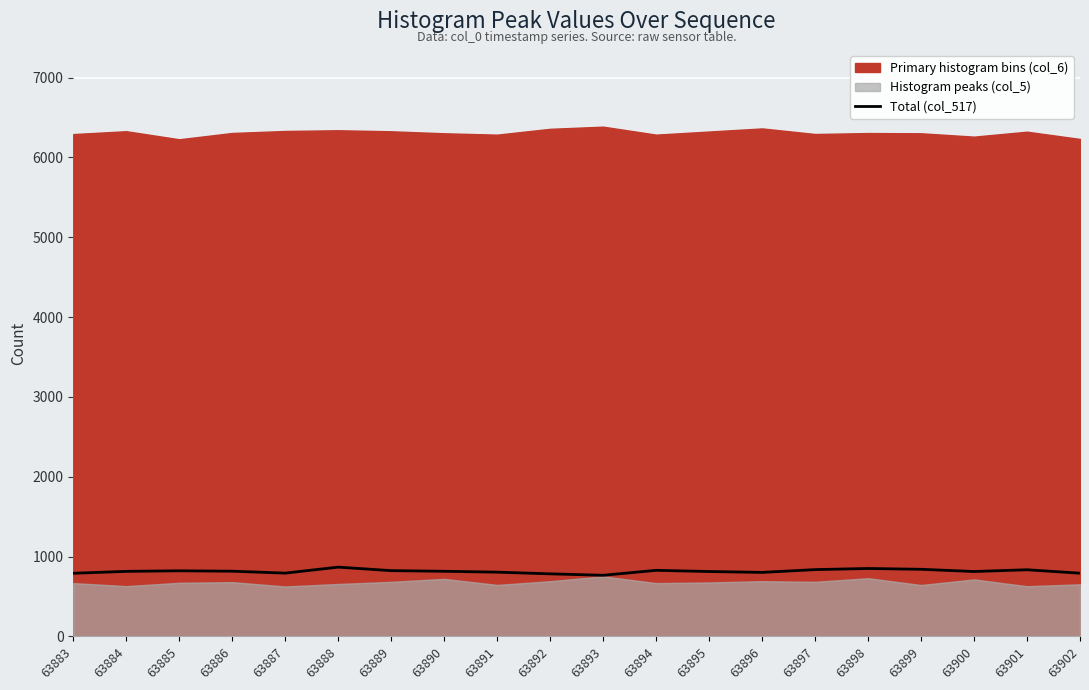

Reading left to right, transcribe all the data shown in this chart.

63883=790	63884=814	63885=821	63886=816	63887=792	63888=867	63889=823	63890=815	63891=804	63892=783	63893=765	63894=827	63895=812	63896=801	63897=836	63898=850	63899=840	63900=812	63901=834	63902=791